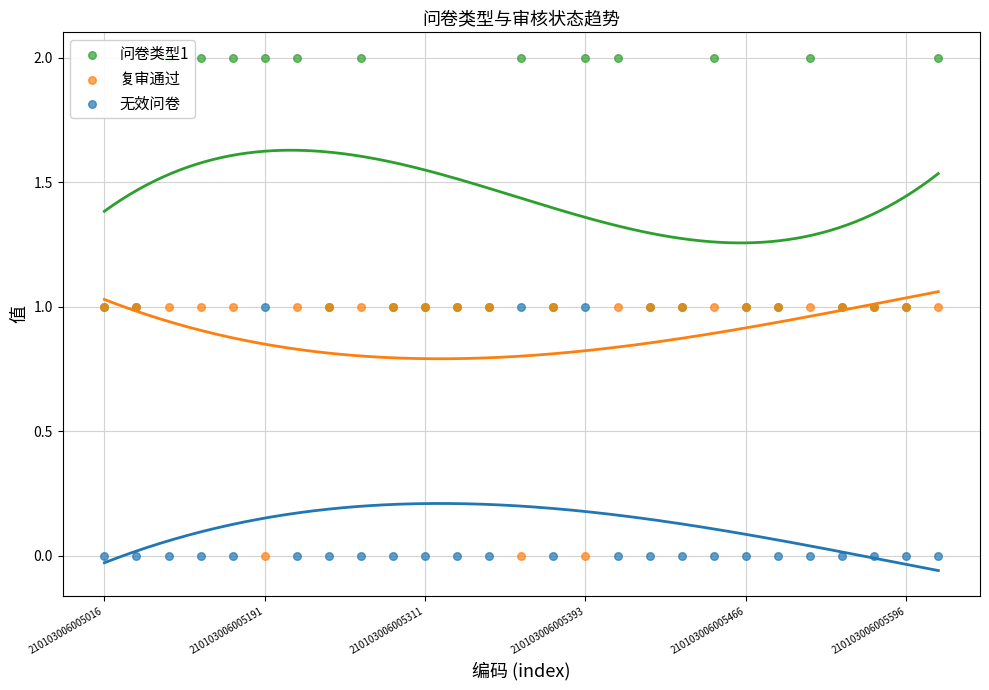

What is the total value across all series at 24?

2